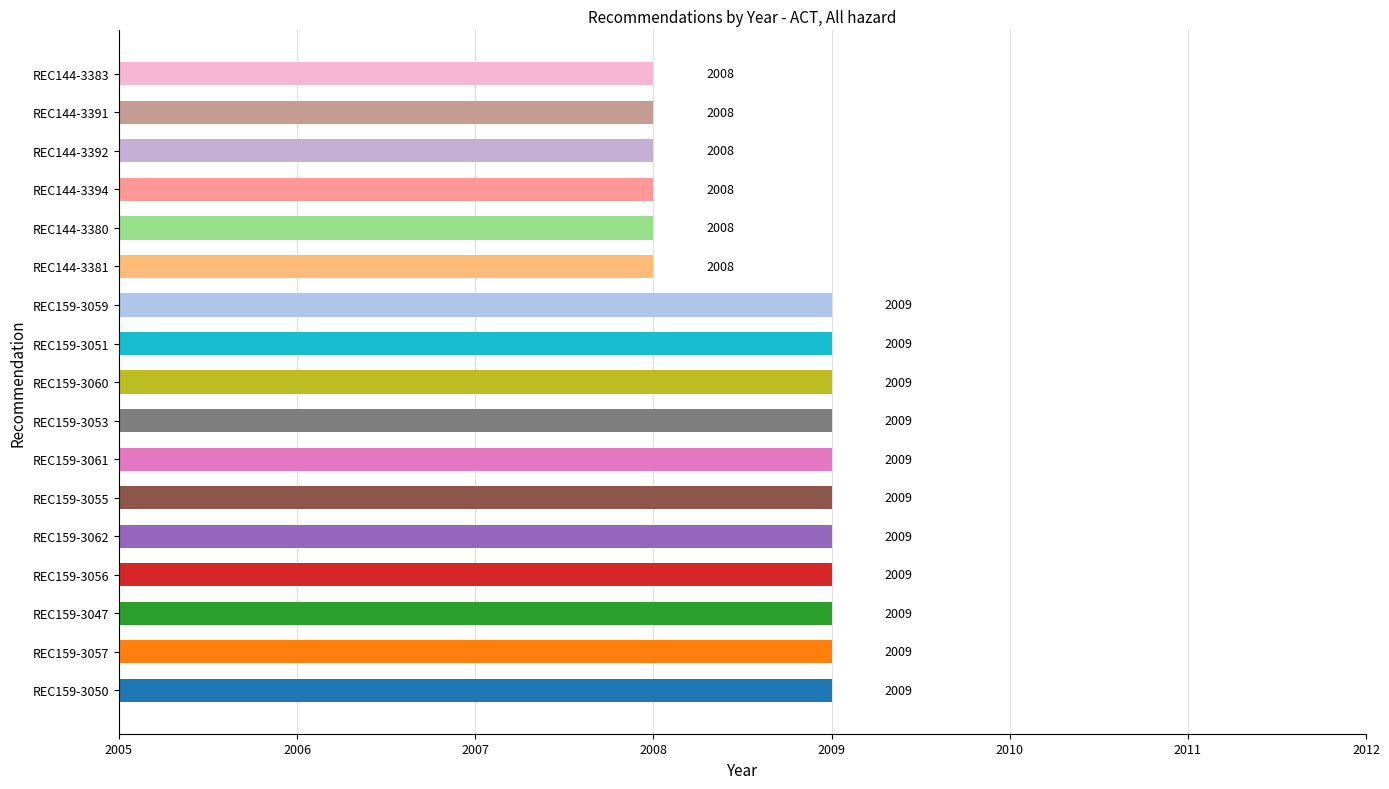

What is the sum of all values?

34147